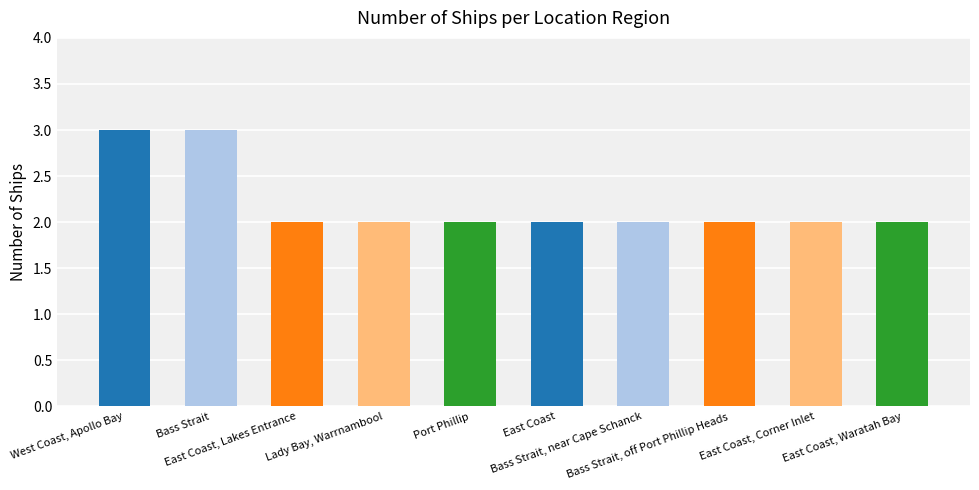

What is the maximum value shown in the chart?

3